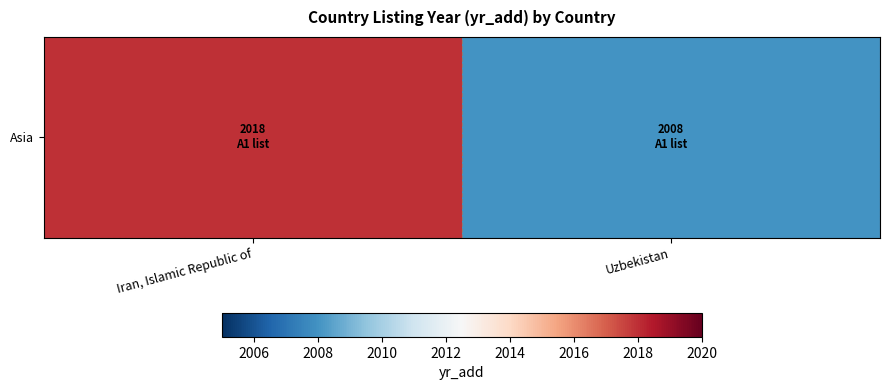

List the labels in order of value, largest first.

Iran, Islamic Republic of, Uzbekistan